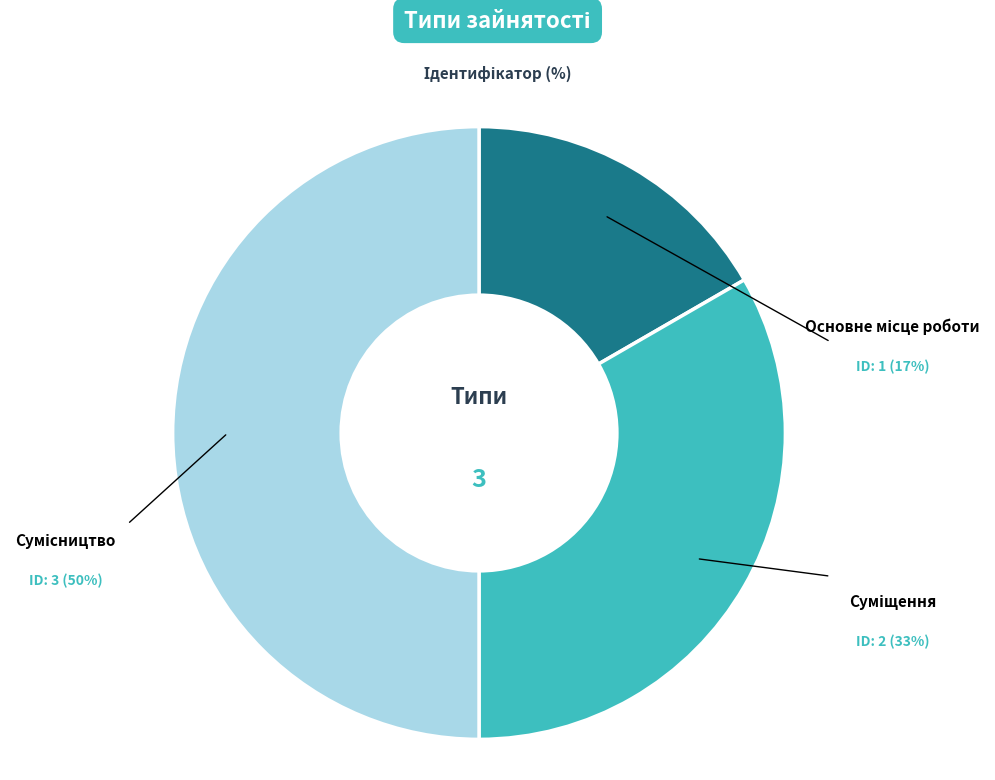

Count the number of slices in the pie.

3